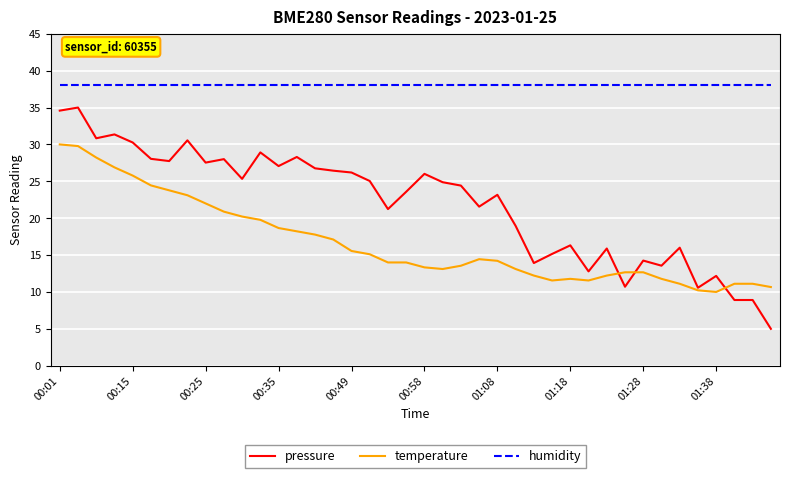

What is the maximum value shown in the chart?

38.0